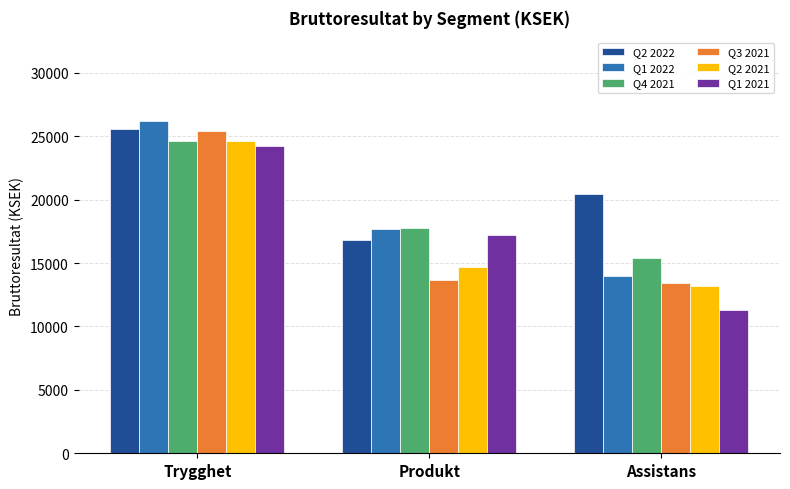

Does the chart contain any negative values?

No